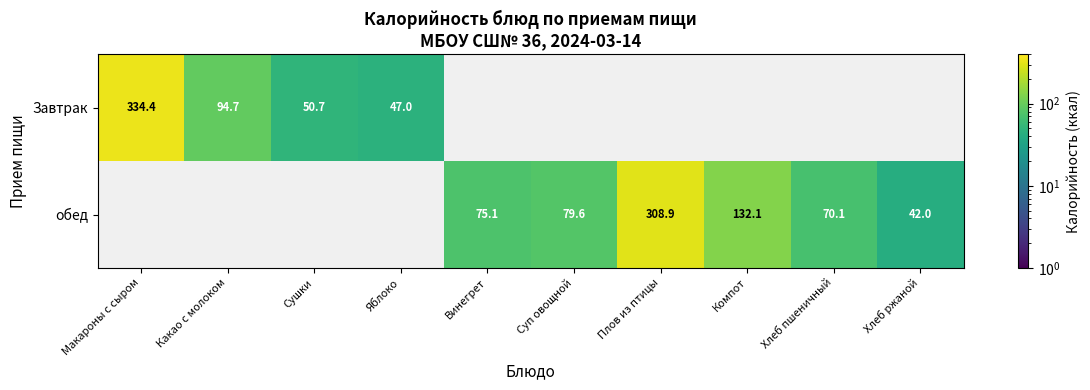

The Завтрак series shows 94.7 at Какао с молоком. True or false?

True